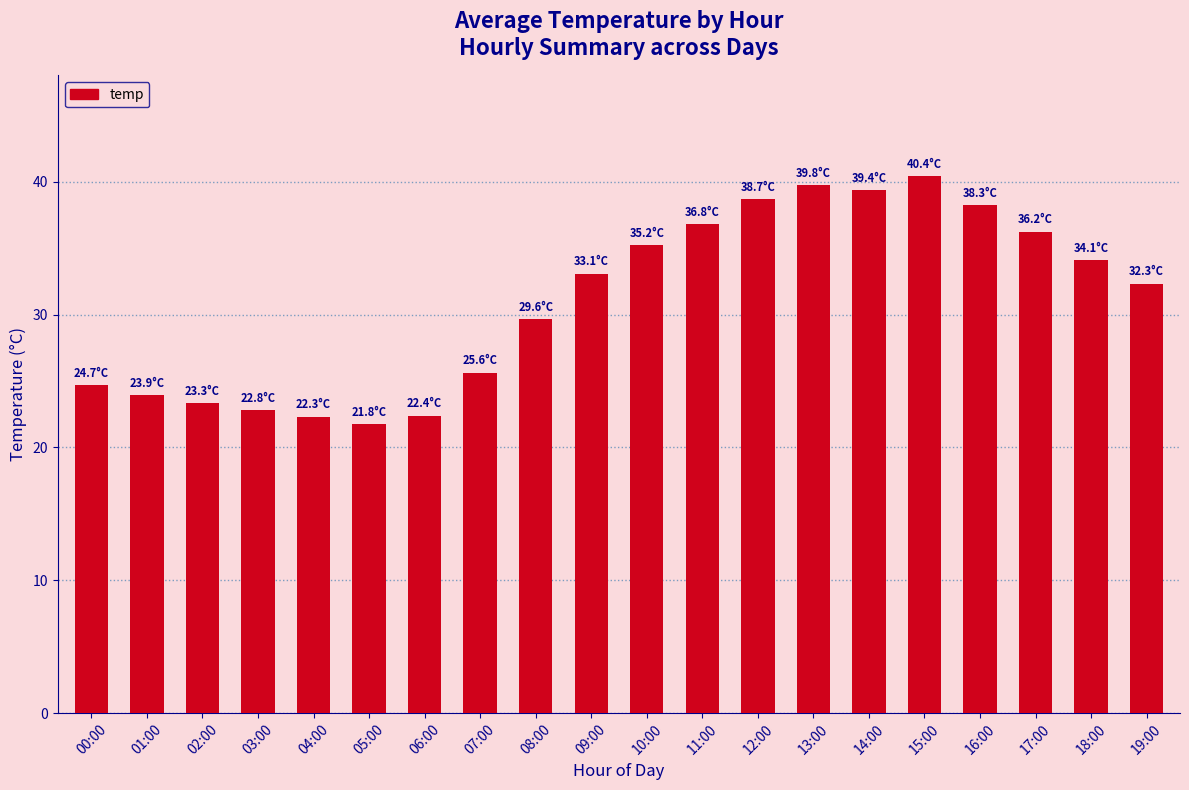

What is the minimum value shown in the chart?

21.8